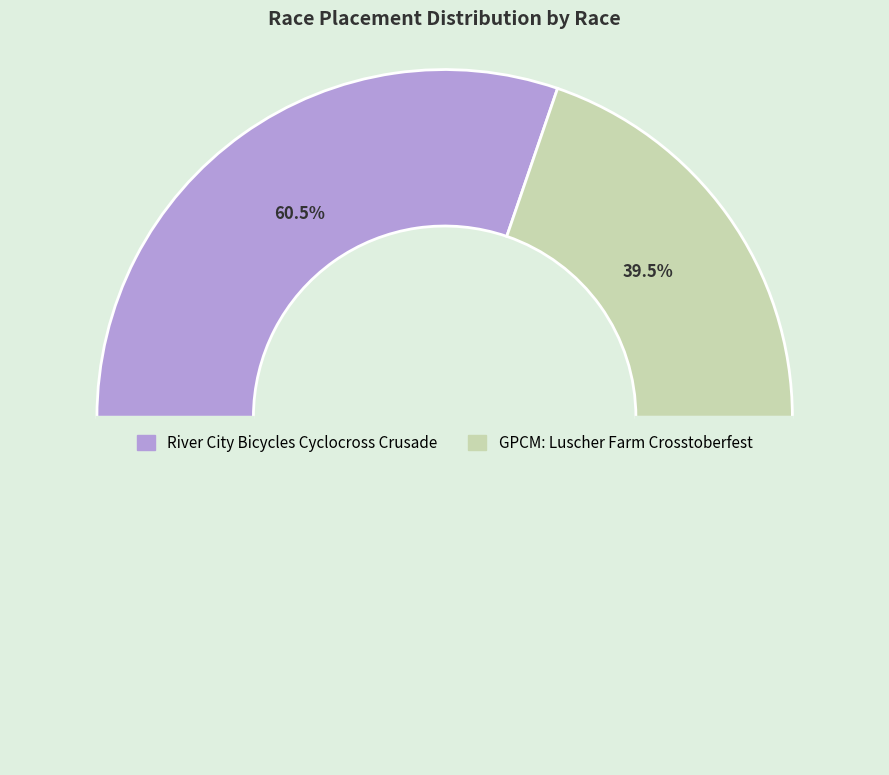

What percentage do River City Bicycles Cyclocross Crusade and GPCM: Luscher Farm Crosstoberfest together represent?

100.0%